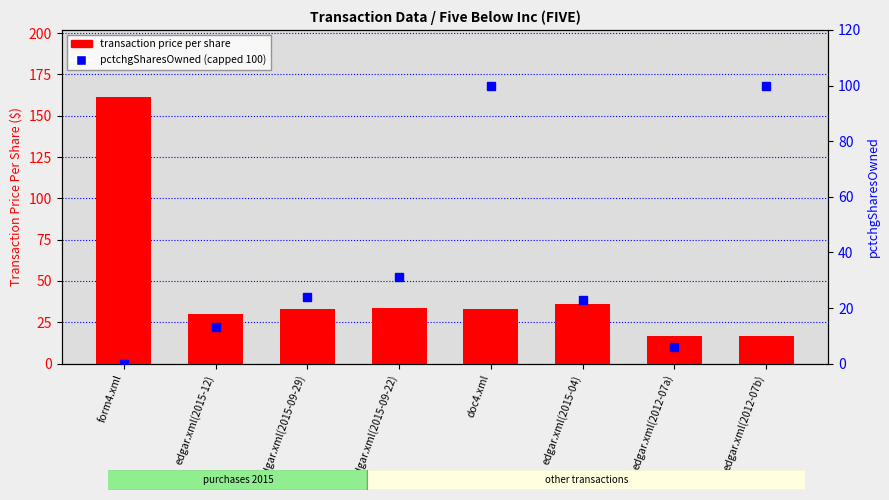

How many groups of bars are there?

8